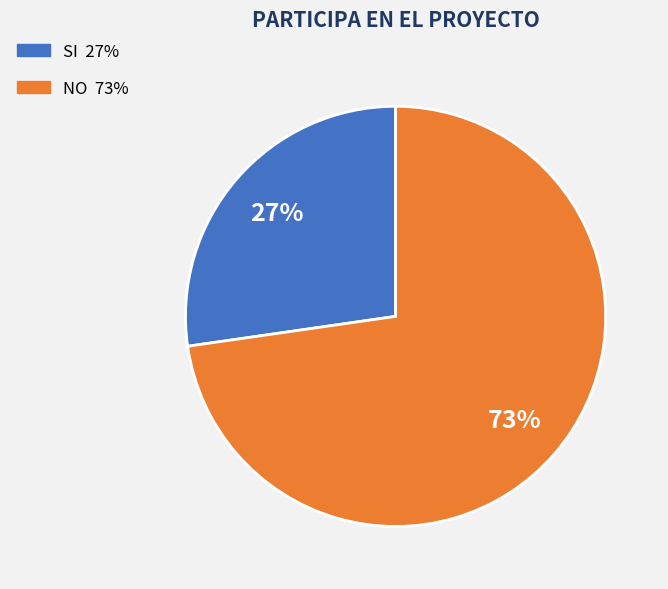

To the nearest percent, what is the average slice percentage?

50%